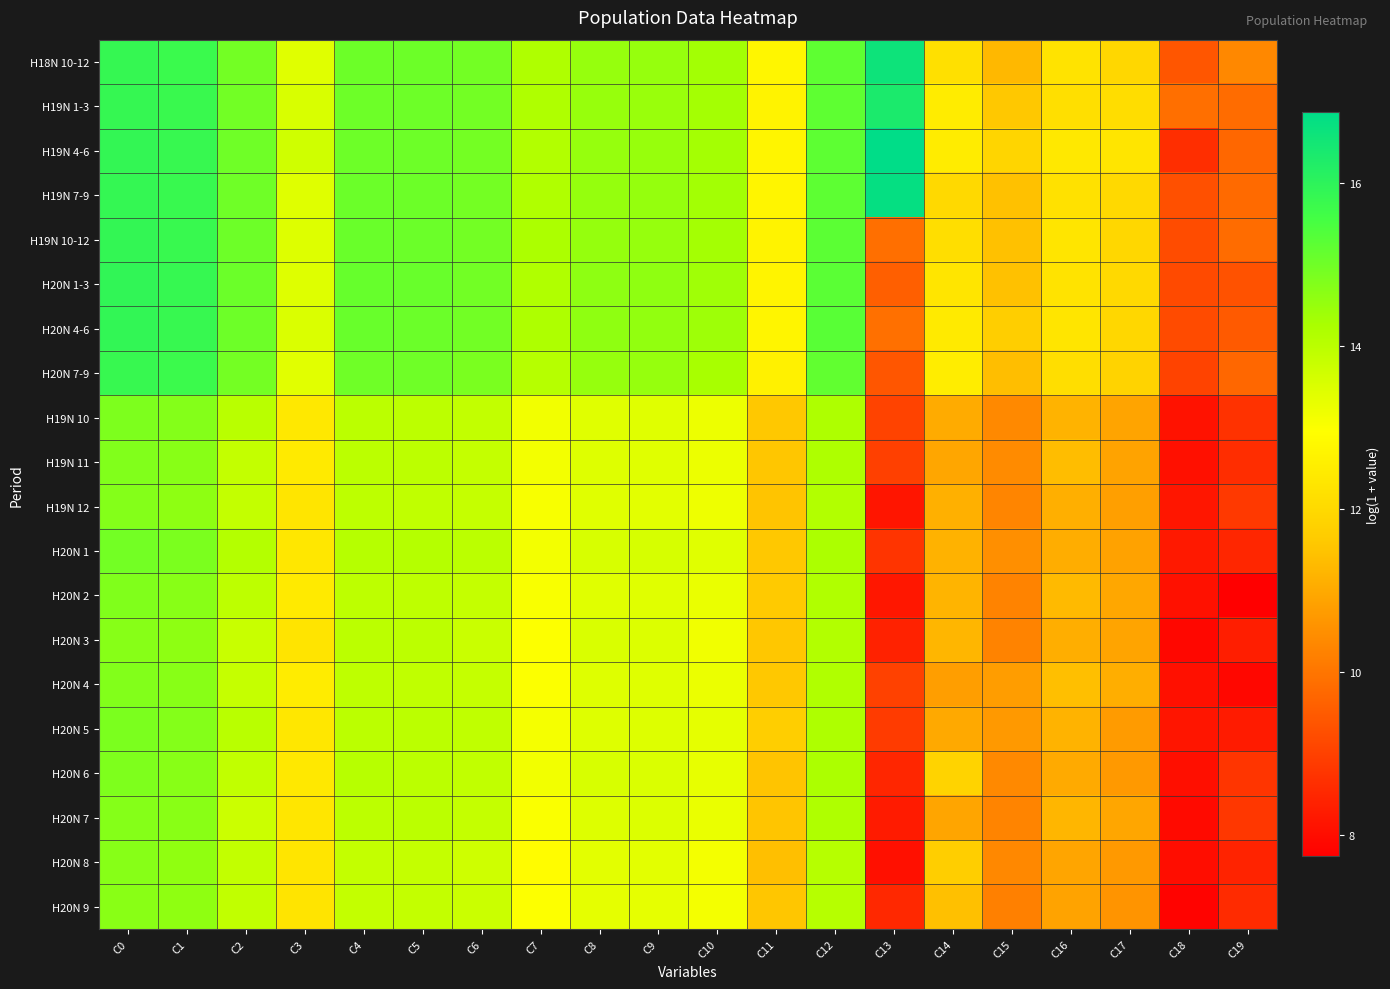

Reading left to right, what are all the values shown in this chart?

H18N 10-12: C0=15.8	C1=15.7	C2=15.0	C3=13.4	C4=15.0	C5=15.0	C6=15.0	C7=14.2	C8=14.5	C9=14.5	C10=14.4	C11=12.7	C12=15.2	C13=16.6	C14=12.2	C15=11.3	C16=12.3	C17=12.0	C18=9.4	C19=10.3
H19N 1-3: C0=15.8	C1=15.8	C2=15.0	C3=13.5	C4=15.0	C5=15.0	C6=14.9	C7=14.2	C8=14.5	C9=14.5	C10=14.3	C11=12.7	C12=15.2	C13=16.3	C14=12.5	C15=11.6	C16=12.1	C17=12.1	C18=9.9	C19=9.8
H19N 4-6: C0=15.9	C1=15.8	C2=15.0	C3=13.7	C4=15.0	C5=15.0	C6=14.9	C7=14.1	C8=14.5	C9=14.5	C10=14.3	C11=12.7	C12=15.3	C13=16.9	C14=12.5	C15=11.9	C16=12.4	C17=12.3	C18=8.6	C19=9.7
H19N 7-9: C0=15.9	C1=15.8	C2=15.0	C3=13.4	C4=15.1	C5=15.1	C6=14.9	C7=14.2	C8=14.5	C9=14.5	C10=14.3	C11=12.7	C12=15.2	C13=16.8	C14=12.0	C15=11.5	C16=12.2	C17=12.0	C18=9.3	C19=9.8
H19N 10-12: C0=15.9	C1=15.8	C2=15.0	C3=13.5	C4=15.1	C5=15.1	C6=15.0	C7=14.2	C8=14.5	C9=14.5	C10=14.3	C11=12.6	C12=15.3	C13=9.9	C14=12.1	C15=11.5	C16=12.3	C17=12.0	C18=9.2	C19=9.8
H20N 1-3: C0=15.9	C1=15.8	C2=15.1	C3=13.5	C4=15.1	C5=15.1	C6=15.0	C7=14.2	C8=14.6	C9=14.6	C10=14.4	C11=12.7	C12=15.3	C13=9.6	C14=12.3	C15=11.5	C16=12.3	C17=12.0	C18=9.2	C19=9.3
H20N 4-6: C0=15.9	C1=15.8	C2=15.0	C3=13.5	C4=15.1	C5=15.1	C6=15.0	C7=14.2	C8=14.6	C9=14.6	C10=14.4	C11=12.7	C12=15.3	C13=9.9	C14=12.4	C15=11.7	C16=12.3	C17=12.0	C18=9.2	C19=9.5
H20N 7-9: C0=15.8	C1=15.7	C2=14.9	C3=13.4	C4=15.0	C5=15.0	C6=14.9	C7=14.1	C8=14.5	C9=14.5	C10=14.3	C11=12.6	C12=15.2	C13=9.4	C14=12.5	C15=11.4	C16=12.1	C17=11.9	C18=9.0	C19=9.7
H19N 10: C0=14.8	C1=14.7	C2=14.0	C3=12.4	C4=14.0	C5=14.0	C6=13.9	C7=13.2	C8=13.4	C9=13.4	C10=13.2	C11=11.6	C12=14.2	C13=9.0	C14=11.0	C15=10.4	C16=11.2	C17=10.9	C18=8.1	C19=8.7
H19N 11: C0=14.8	C1=14.7	C2=13.9	C3=12.4	C4=14.0	C5=14.0	C6=13.9	C7=13.1	C8=13.5	C9=13.4	C10=13.2	C11=11.5	C12=14.2	C13=9.0	C14=10.9	C15=10.4	C16=11.4	C17=10.9	C18=8.1	C19=8.6
H19N 12: C0=14.7	C1=14.6	C2=13.9	C3=12.3	C4=14.0	C5=13.9	C6=13.8	C7=13.1	C8=13.4	C9=13.4	C10=13.2	C11=11.5	C12=14.1	C13=8.2	C14=11.1	C15=10.3	C16=11.1	C17=10.8	C18=8.2	C19=8.9
H20N 1: C0=14.9	C1=14.9	C2=14.1	C3=12.4	C4=14.1	C5=14.1	C6=14.0	C7=13.1	C8=13.6	C9=13.6	C10=13.4	C11=11.6	C12=14.2	C13=8.8	C14=11.2	C15=10.5	C16=11.1	C17=10.9	C18=8.2	C19=8.5
H20N 2: C0=14.8	C1=14.7	C2=14.0	C3=12.4	C4=14.0	C5=13.9	C6=13.9	C7=13.0	C8=13.4	C9=13.4	C10=13.3	C11=11.6	C12=14.2	C13=8.2	C14=11.2	C15=10.3	C16=11.3	C17=11.0	C18=8.1	C19=7.7
H20N 3: C0=14.7	C1=14.6	C2=13.8	C3=12.3	C4=14.0	C5=14.0	C6=13.8	C7=13.0	C8=13.5	C9=13.5	C10=13.2	C11=11.6	C12=14.1	C13=8.4	C14=11.2	C15=10.3	C16=11.1	C17=10.9	C18=7.9	C19=8.3
H20N 4: C0=14.8	C1=14.7	C2=13.8	C3=12.5	C4=13.9	C5=13.9	C6=13.8	C7=13.0	C8=13.5	C9=13.4	C10=13.3	C11=11.6	C12=14.2	C13=9.0	C14=10.8	C15=10.8	C16=11.4	C17=11.1	C18=8.1	C19=7.9
H20N 5: C0=14.9	C1=14.7	C2=14.0	C3=12.3	C4=14.0	C5=14.0	C6=13.9	C7=13.1	C8=13.5	C9=13.5	C10=13.3	C11=11.7	C12=14.2	C13=8.9	C14=11.0	C15=10.7	C16=11.2	C17=10.7	C18=8.2	C19=8.3
H20N 6: C0=14.8	C1=14.7	C2=13.9	C3=12.4	C4=14.0	C5=14.0	C6=13.9	C7=13.1	C8=13.6	C9=13.5	C10=13.3	C11=11.5	C12=14.2	C13=8.5	C14=11.9	C15=10.4	C16=11.0	C17=10.7	C18=8.0	C19=8.8
H20N 7: C0=14.7	C1=14.7	C2=13.7	C3=12.3	C4=14.0	C5=14.0	C6=13.9	C7=13.0	C8=13.5	C9=13.5	C10=13.3	C11=11.5	C12=14.2	C13=8.3	C14=10.9	C15=10.3	C16=11.2	C17=10.9	C18=7.9	C19=8.8
H20N 8: C0=14.7	C1=14.6	C2=13.9	C3=12.3	C4=13.9	C5=13.9	C6=13.7	C7=12.9	C8=13.4	C9=13.4	C10=13.1	C11=11.4	C12=14.1	C13=8.1	C14=11.7	C15=10.4	C16=10.9	C17=10.7	C18=8.0	C19=8.4
H20N 9: C0=14.7	C1=14.6	C2=13.9	C3=12.3	C4=13.9	C5=13.9	C6=13.8	C7=13.0	C8=13.3	C9=13.3	C10=13.1	C11=11.6	C12=14.1	C13=8.5	C14=11.4	C15=10.2	C16=10.9	C17=10.6	C18=7.8	C19=8.6